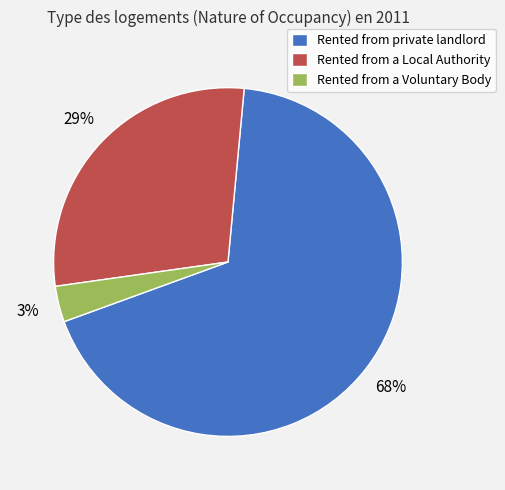

Is it true that Rented from a Local Authority is 40% of the pie?

False